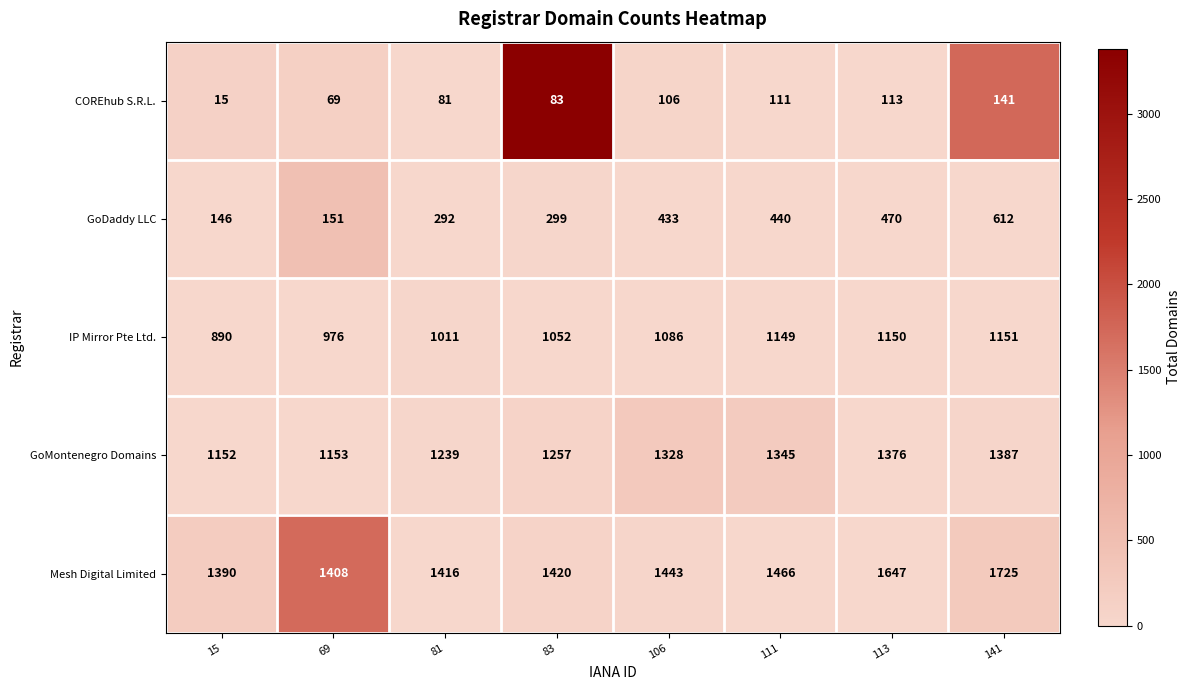

Which category has the lowest value across all series?

15